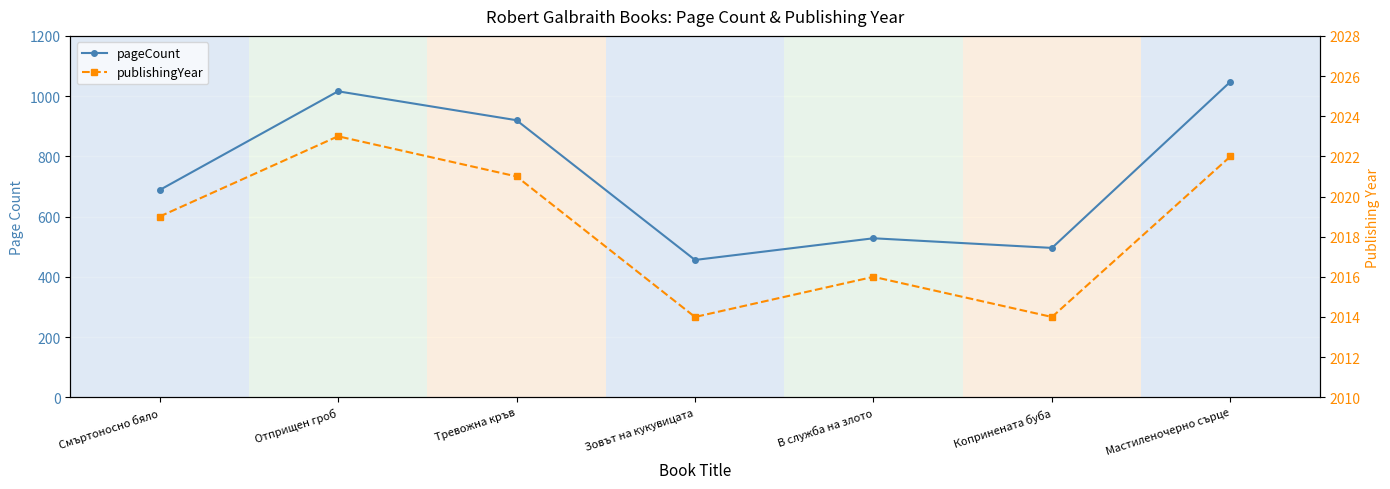

What is the spread (max minus min) of values at Отприщен гроб?

1007